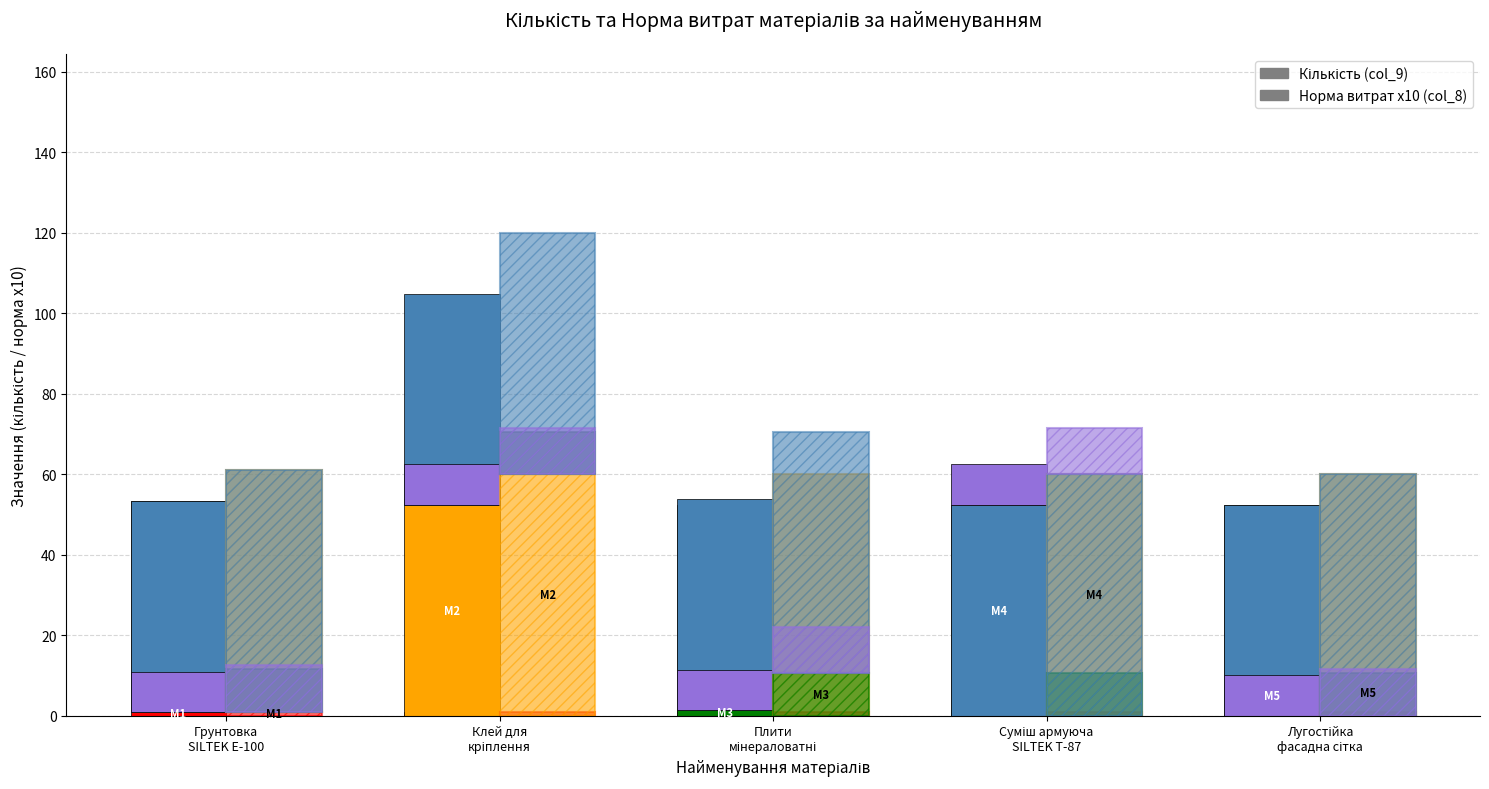

Which series has the largest range (max minus min)?

Кількість - Грунтовка